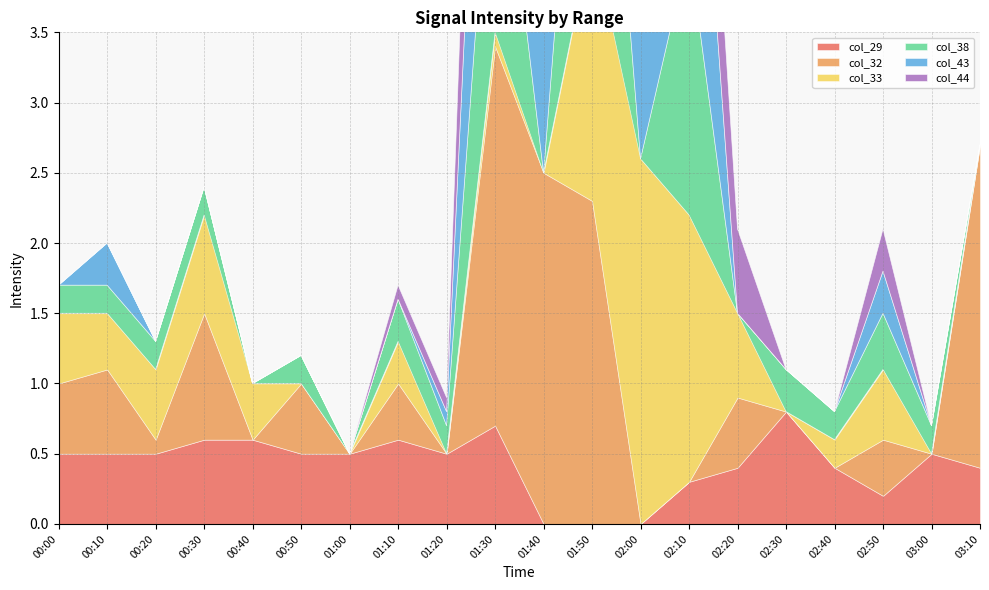

The col_44 series shows 0.0 at 00:40. True or false?

True